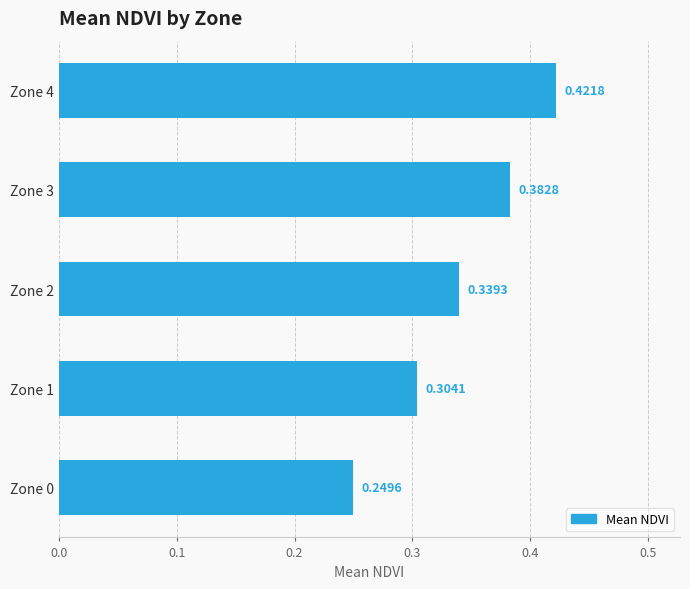

Which has a higher value, Zone 3 or Zone 2?

Zone 3